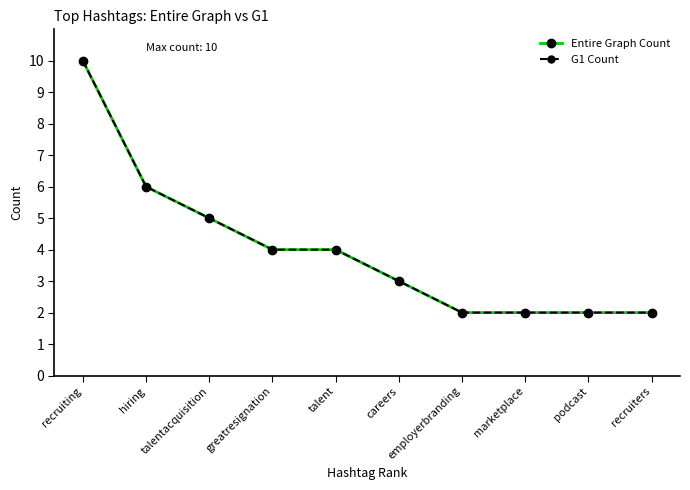

Reading left to right, list all the values displayed in this chart.

Entire Graph Count: 10	6	5	4	4	3	2	2	2	2
G1 Count: 10	6	5	4	4	3	2	2	2	2